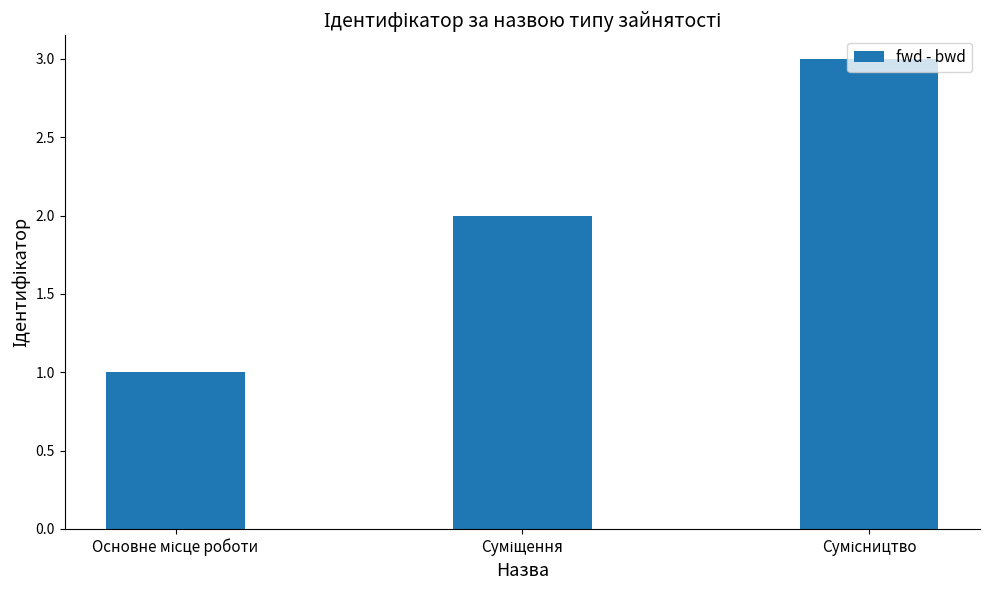

What is the sum of all values?

6